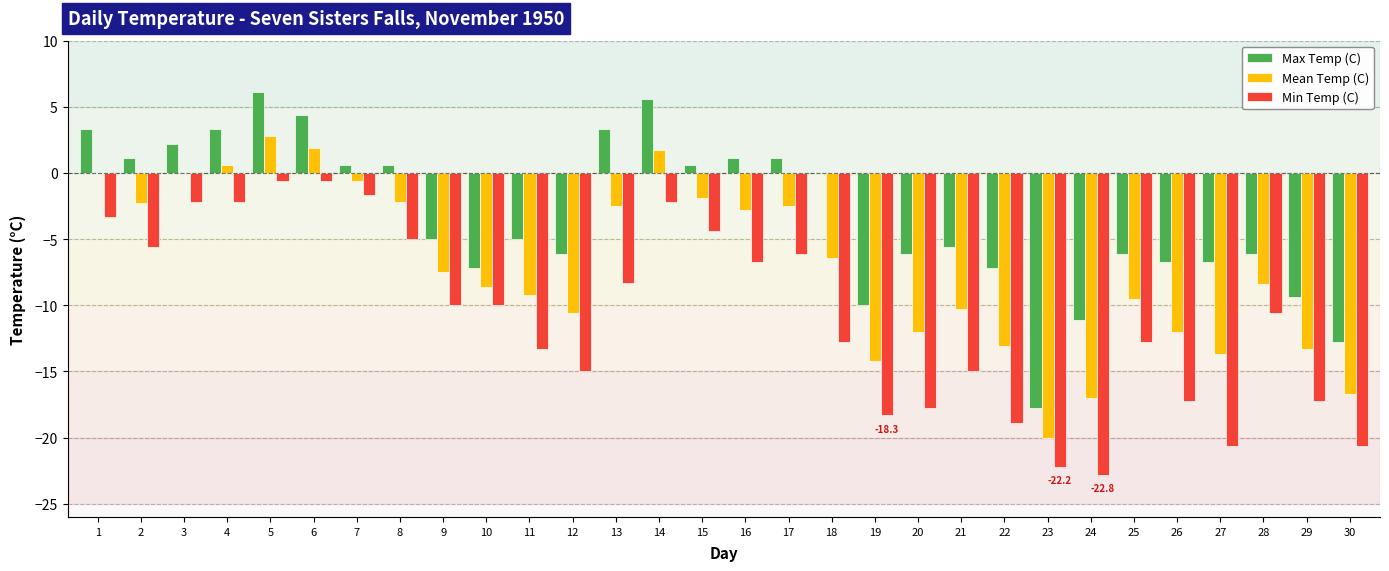

Where does the Mean Temp (C) series first go above -7?

1